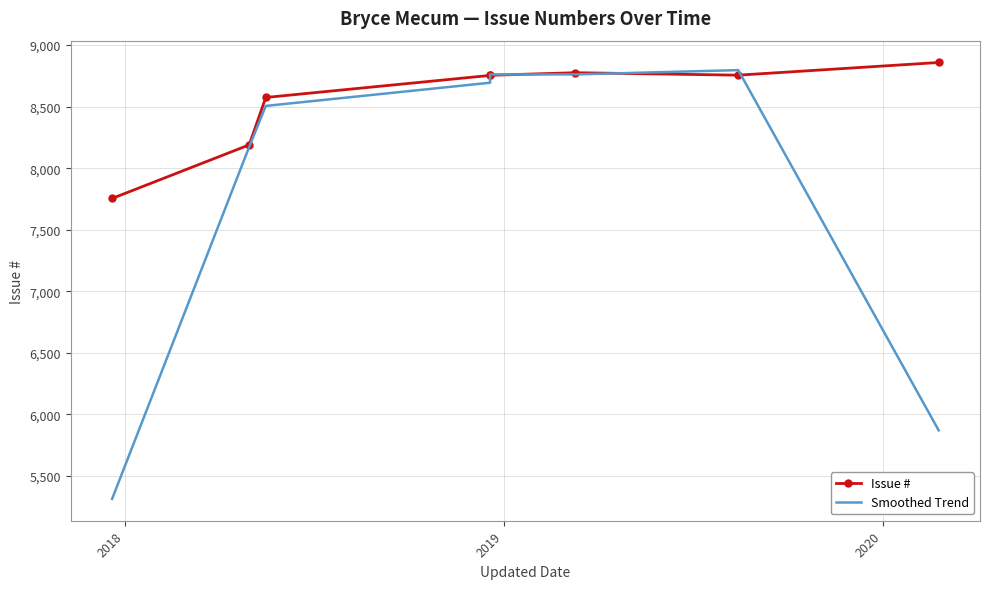

What is the difference between the maximum and minimum values in the Smoothed Trend series?

3481.7